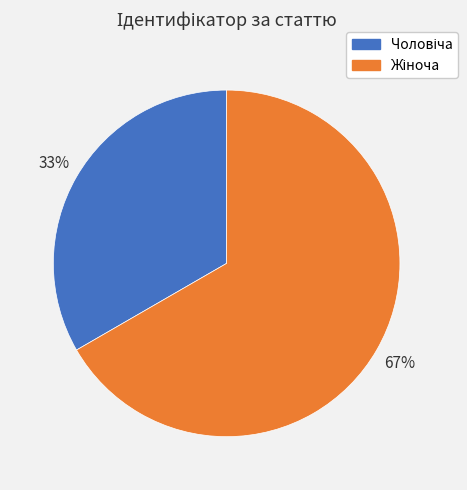

To the nearest percent, what is the average slice percentage?

50%